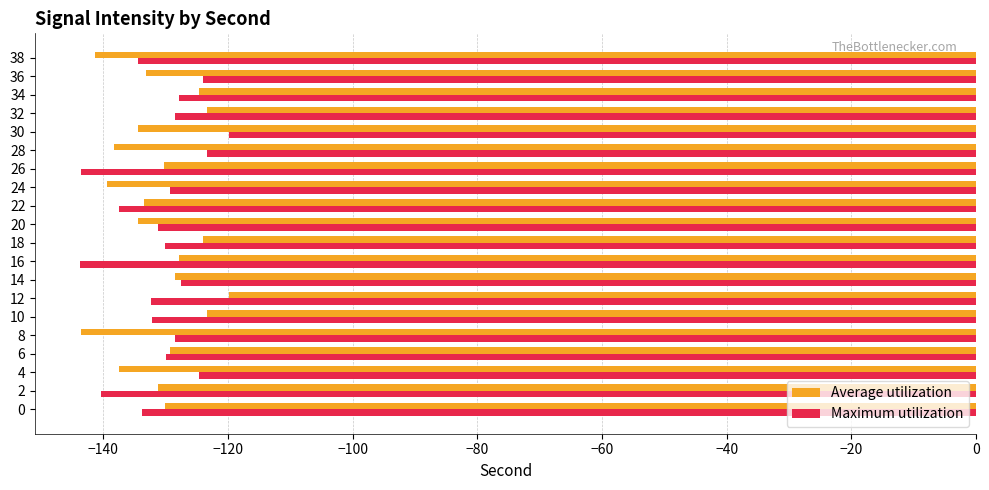

How many categories are shown in the chart?

20